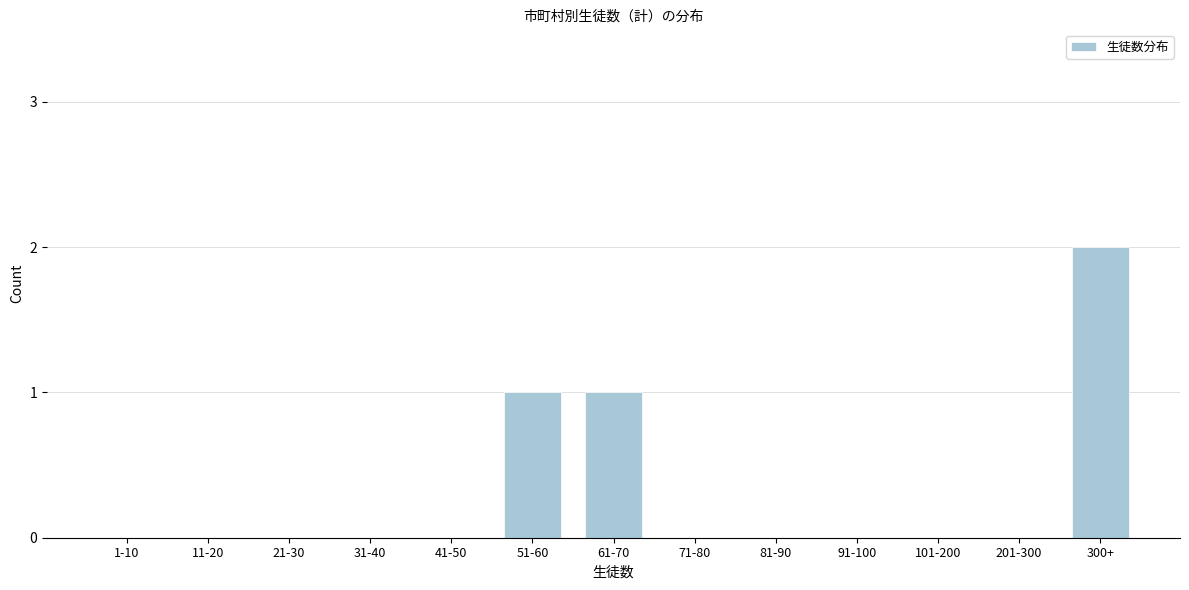

Reading right to left, extract all data points from this chart.

300+=2	201-300=0	101-200=0	91-100=0	81-90=0	71-80=0	61-70=1	51-60=1	41-50=0	31-40=0	21-30=0	11-20=0	1-10=0